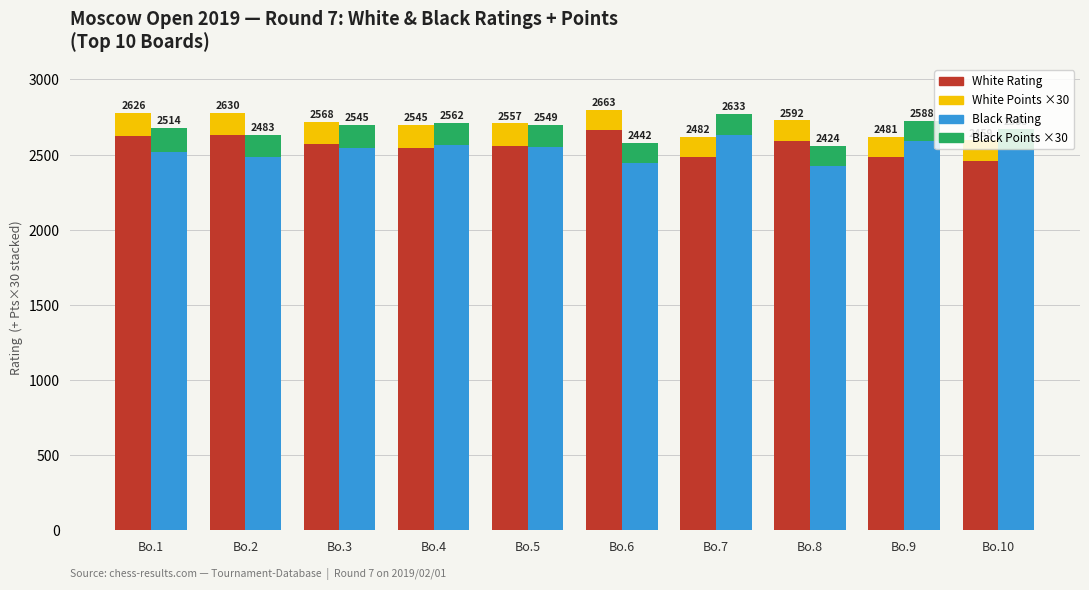

What is the greatest value displayed?

2663